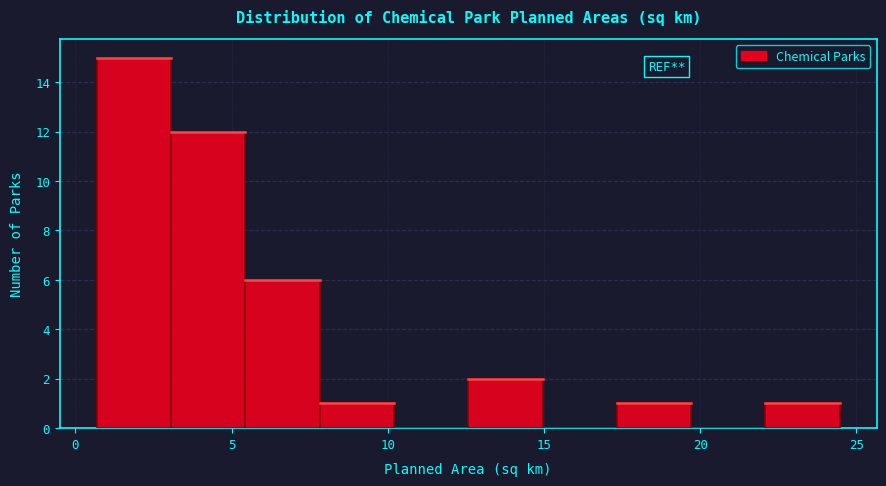

How tall is the bar that spans 22.0 to 24.5 on the x-axis? Neither the bar edges nor the heights are printed on the chart, so give them approximately, as read against the axes.

1